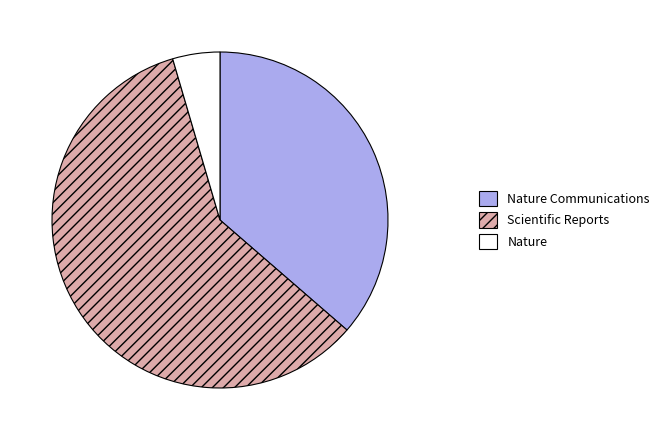

What is the ratio of the value at Nature to the value at Scientific Reports?

0.1